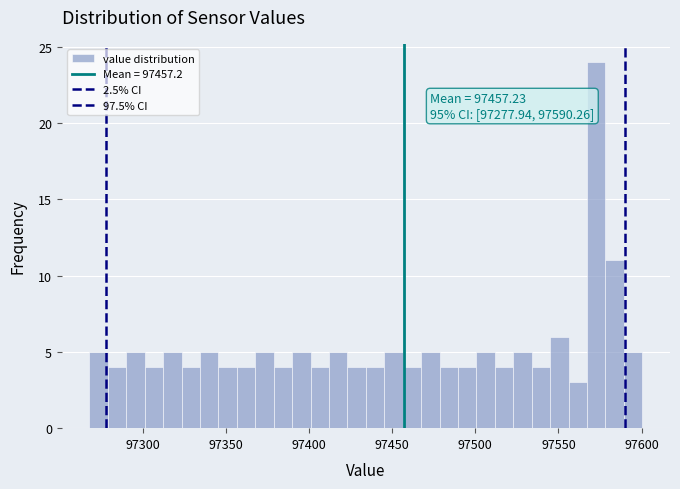

Around what value on the x-axis is the tallest bar? Give the approximate position of its centre, as read against the axis.

97575